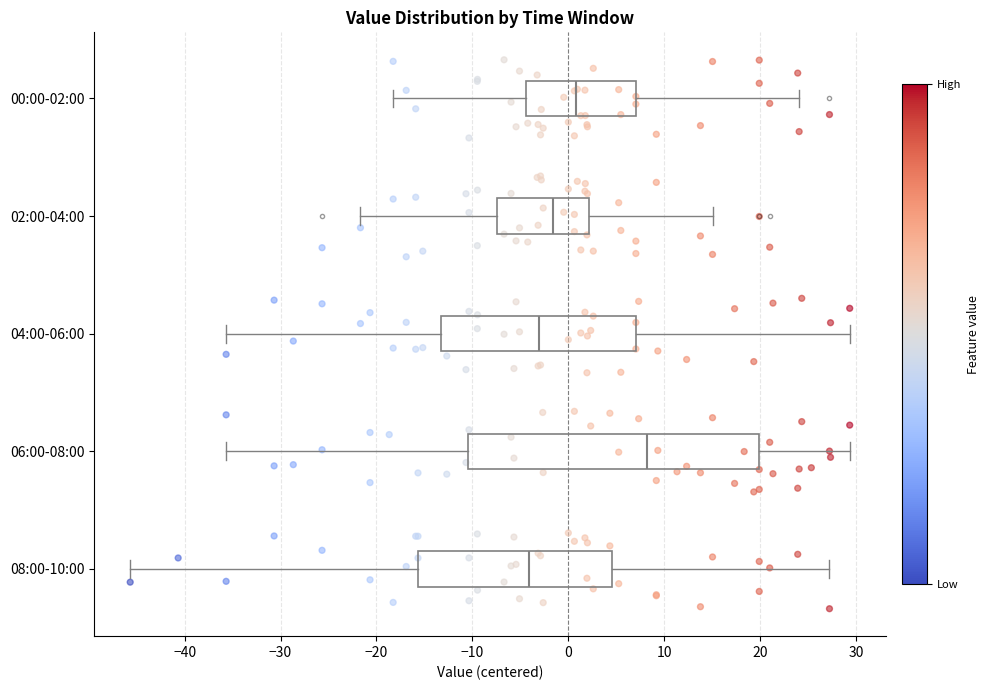

Where is the right edge of the box for 08:00-10:00 on the x-axis? The values are not printed on the chart, so give them approximately, as read against the axis.

5